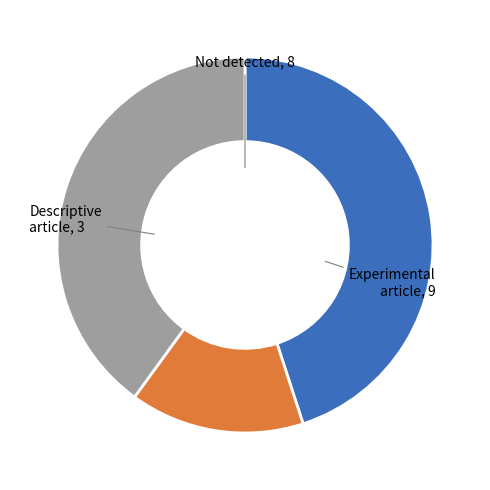

Does any single category account for the majority?

No